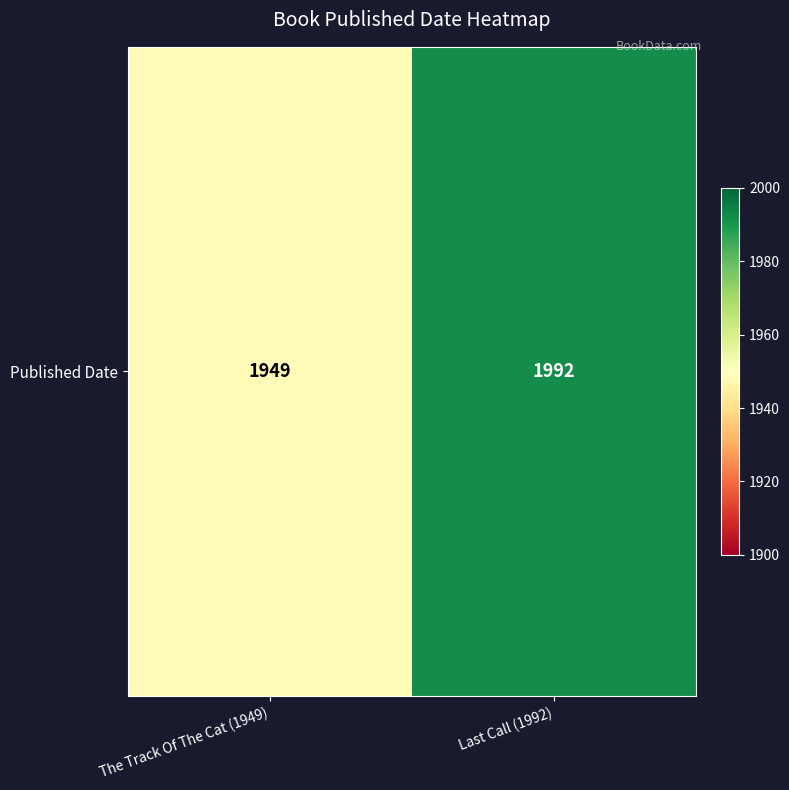

The value at The Track Of The Cat (1949) is 1949. True or false?

True